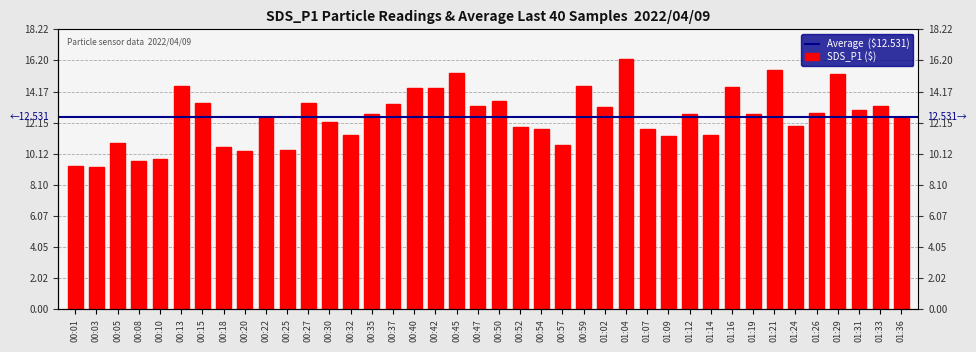

Does the chart contain stacked bars?

No